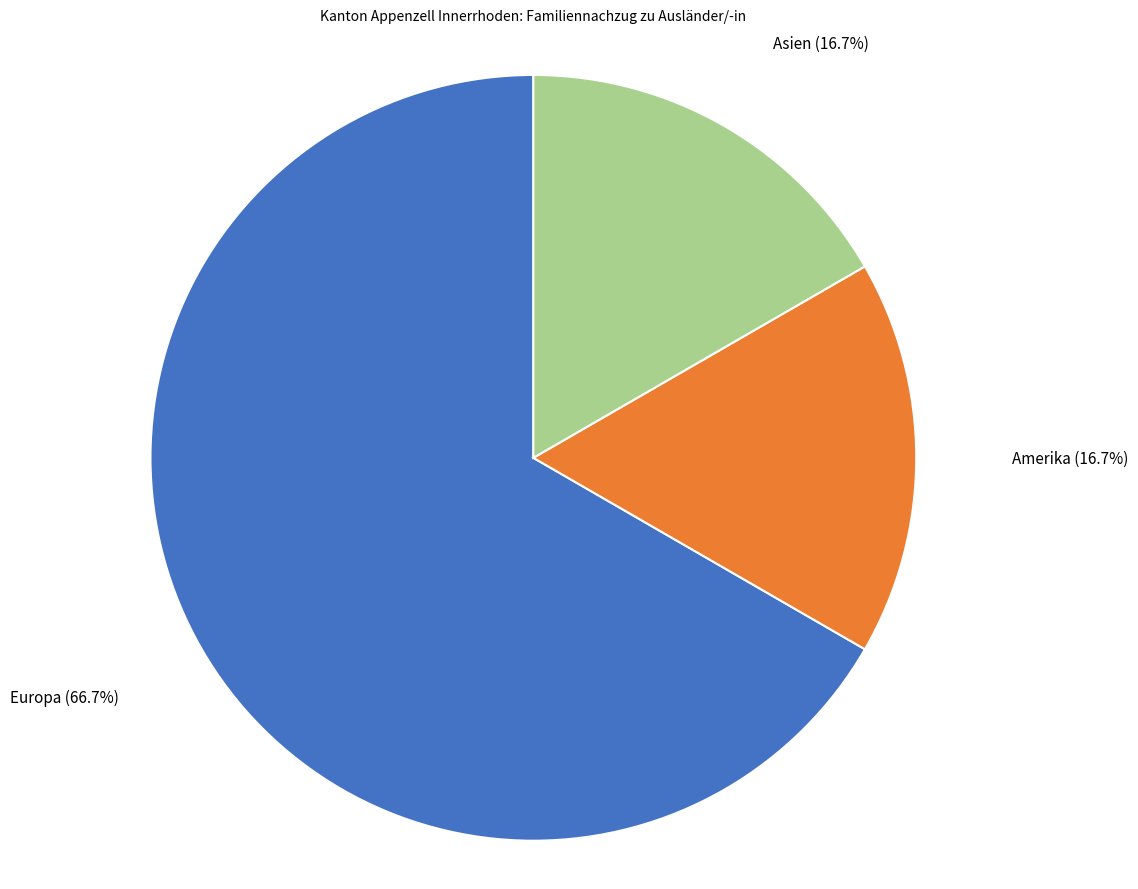

Is there any slice that represents more than half of the pie?

Yes